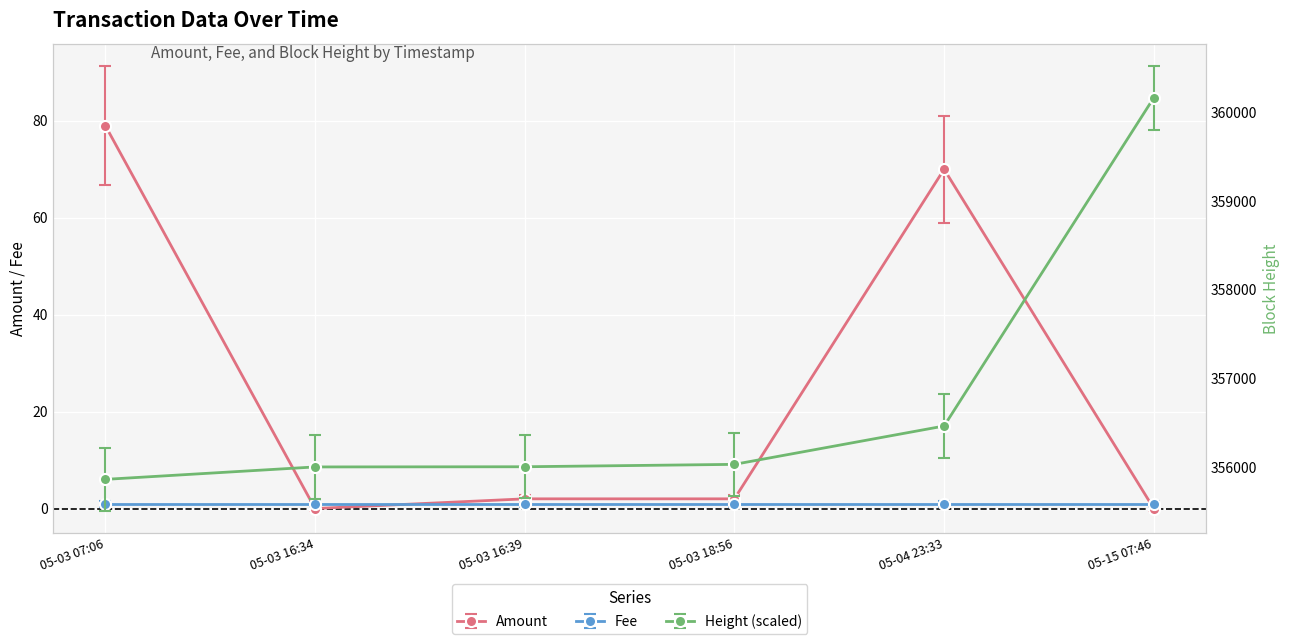

What is the maximum value for Amount?

79